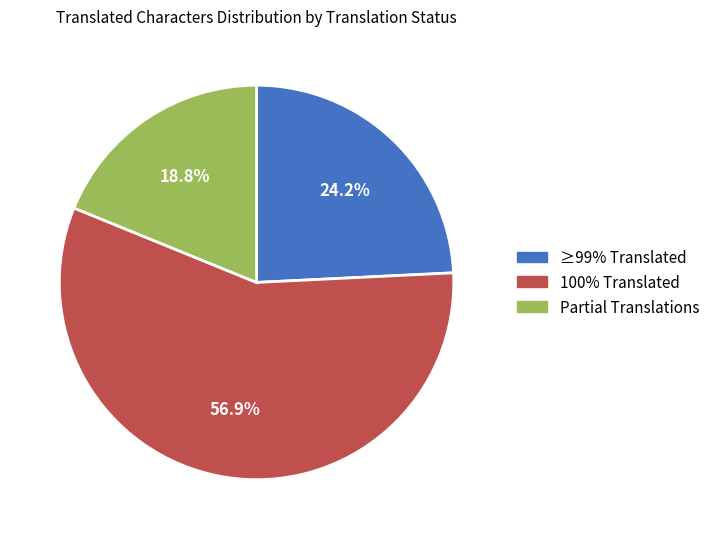

Does 100% Translated represent more than half of the total?

Yes